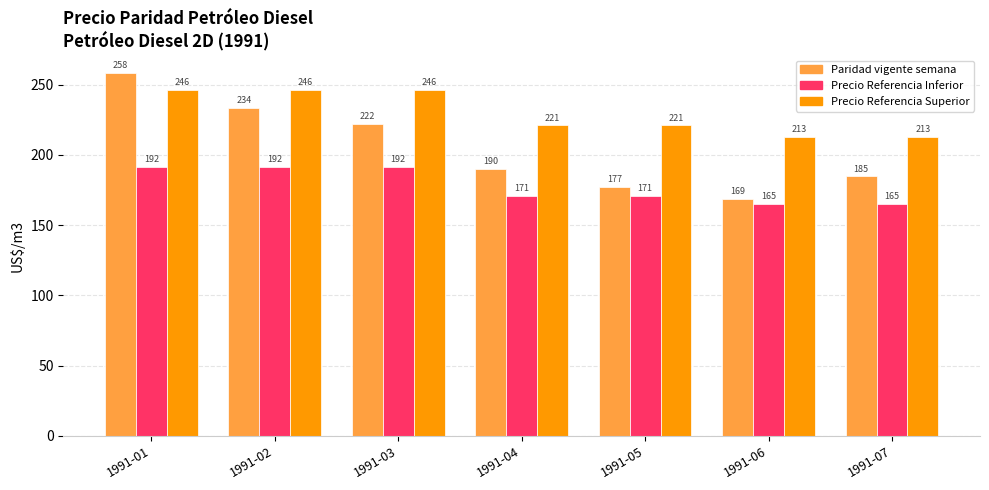

What is the highest value of the Precio Referencia Superior series?

246.4